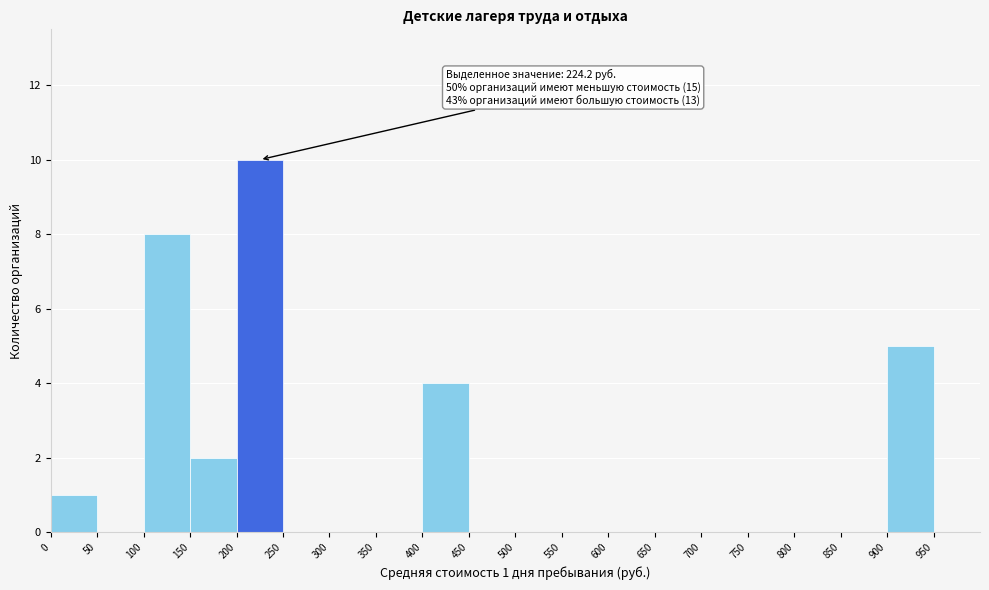

Over which range of the x-axis is the bar tallest?

200 to 250